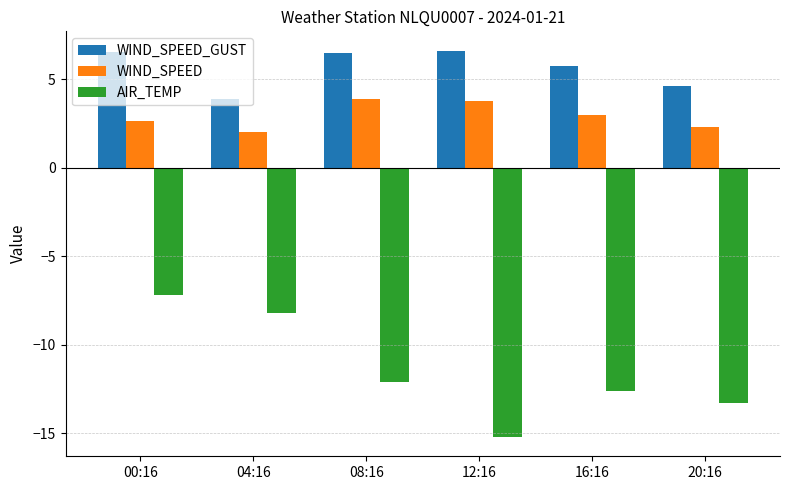

What value does the WIND_SPEED_GUST series have at 16:16?

5.7